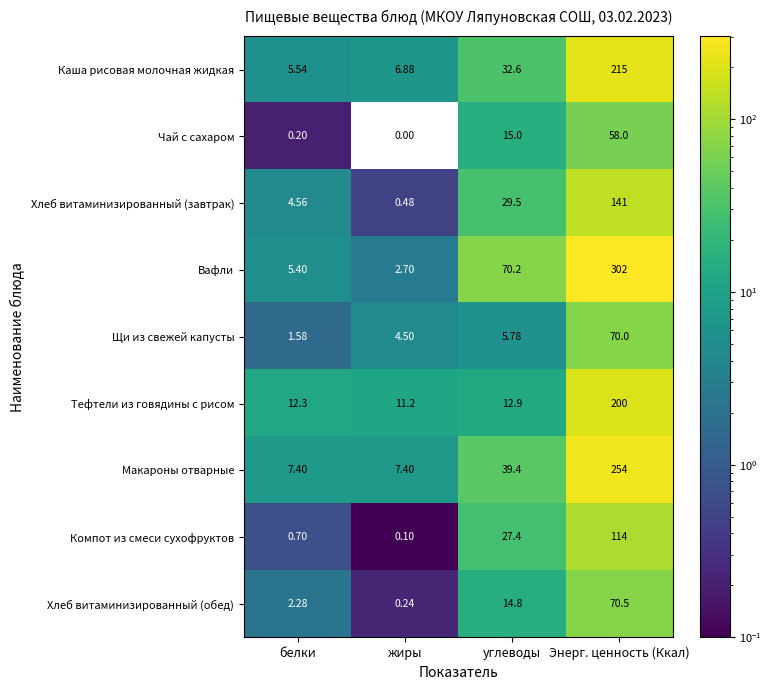

At which label does Чай с сахаром reach its minimum?

жиры